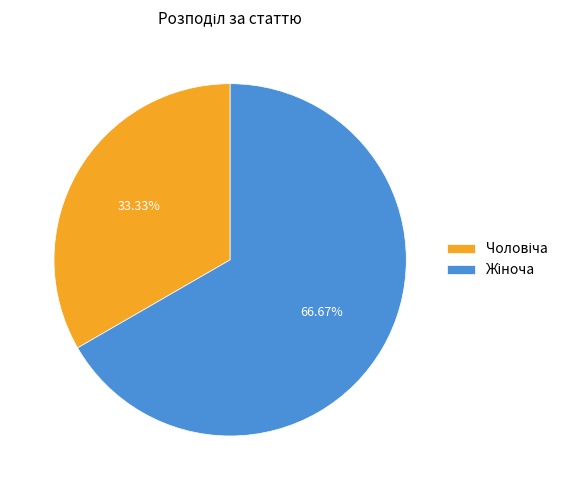

Count the number of slices in the pie.

2